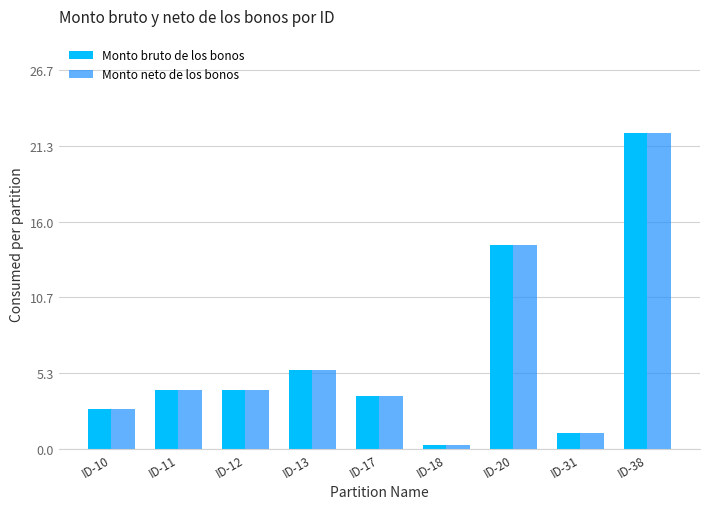

What is the sum of the Monto neto de los bonos values at ID-11 and ID-20?

18.5